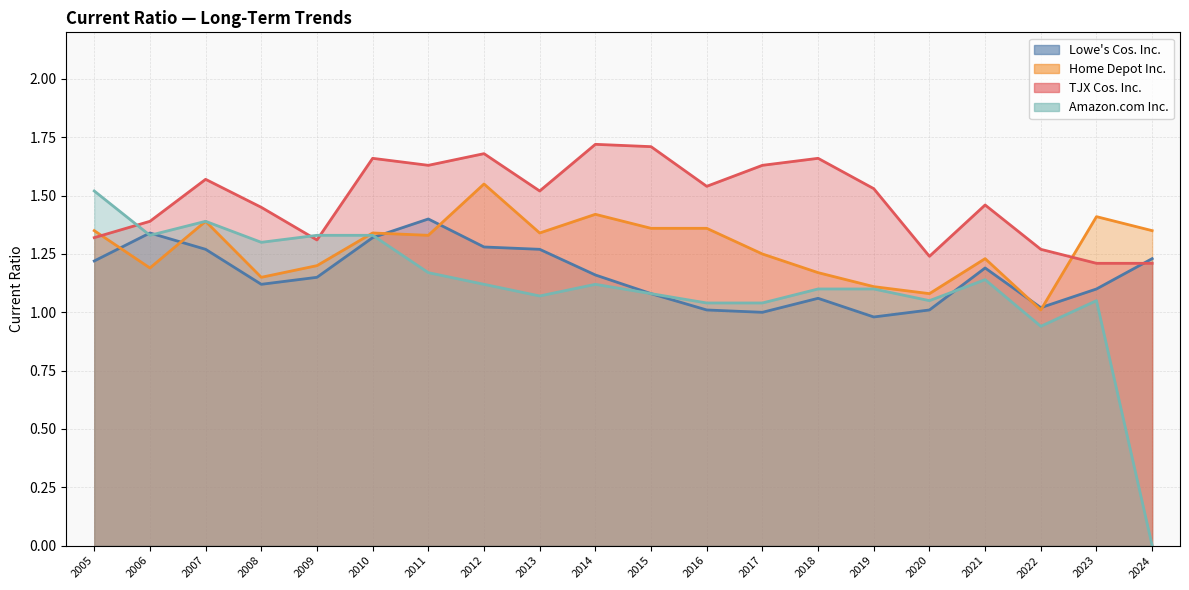

How many intersections are there between TJX Cos. Inc. and Amazon.com Inc.?

3